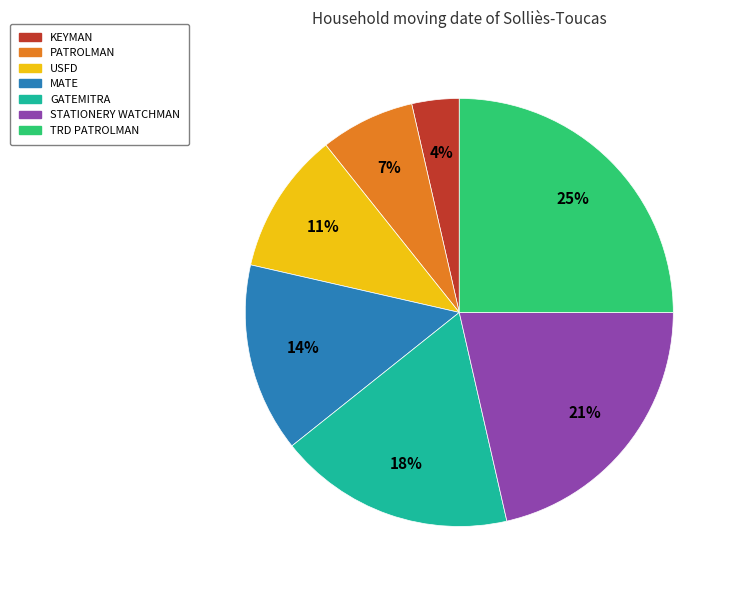

Is there a majority slice in this chart?

No